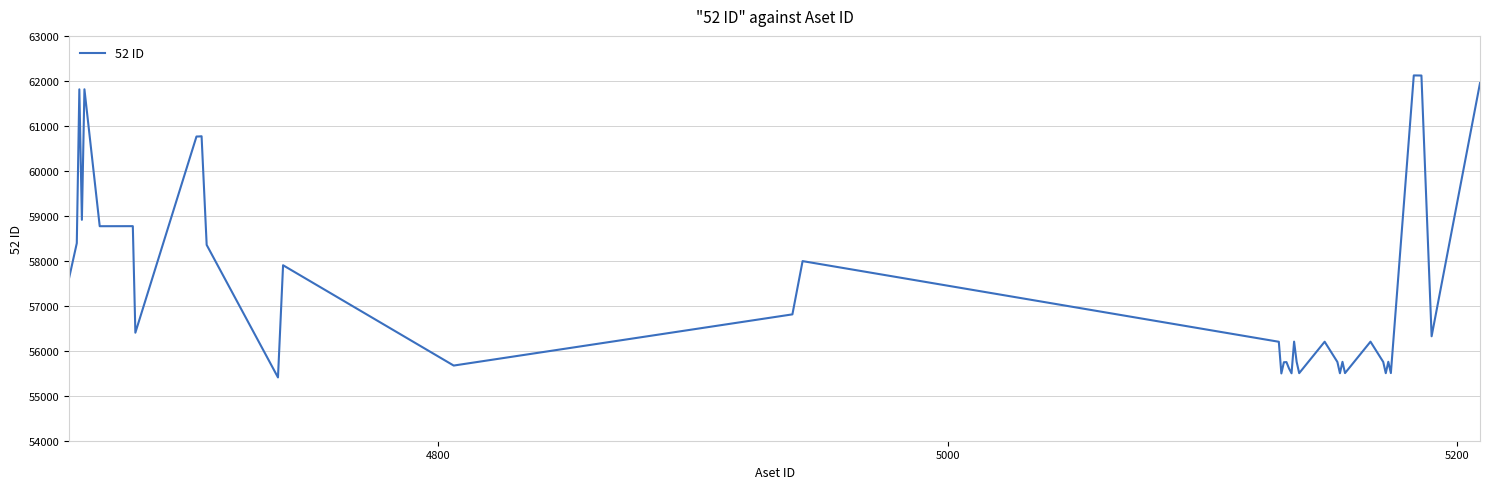

What is the maximum value shown in the chart?

62121